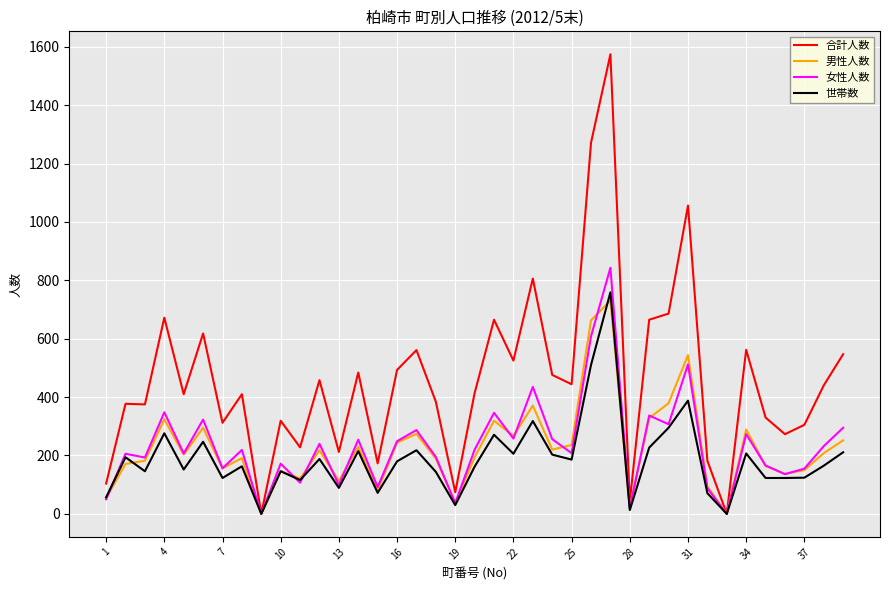

How many lines are shown in the chart?

4